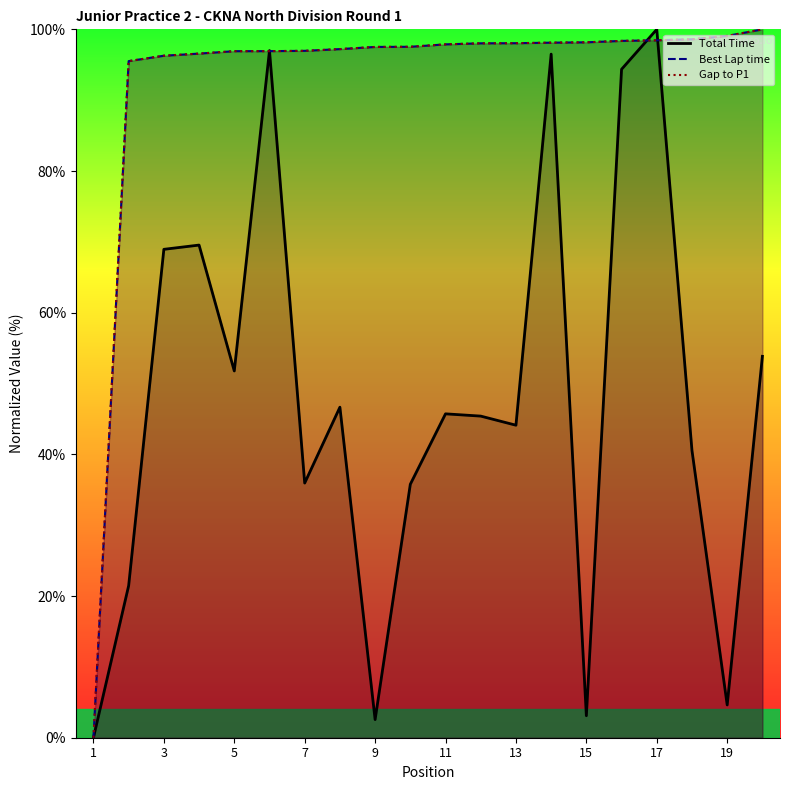

True or false: Gap to P1 and Best Lap time intersect in this chart.

False